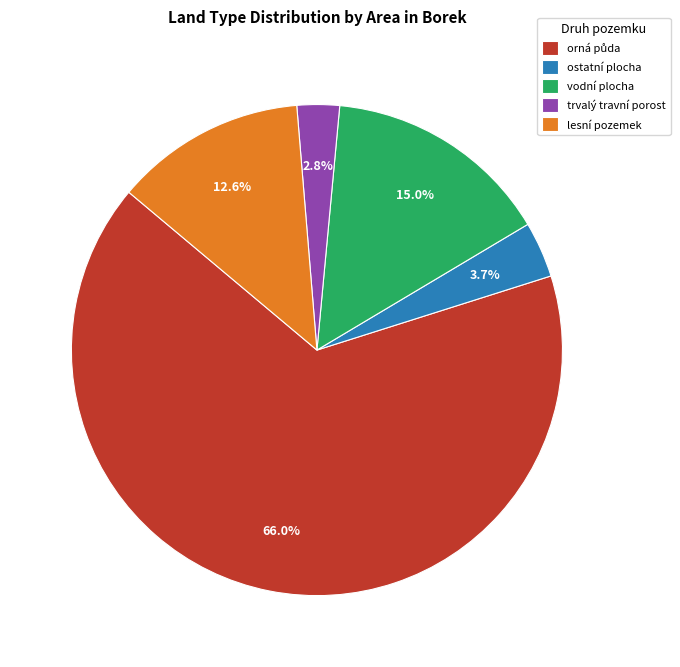

To the nearest percent, what is the difference between the largest and smallest slice percentages?

63%